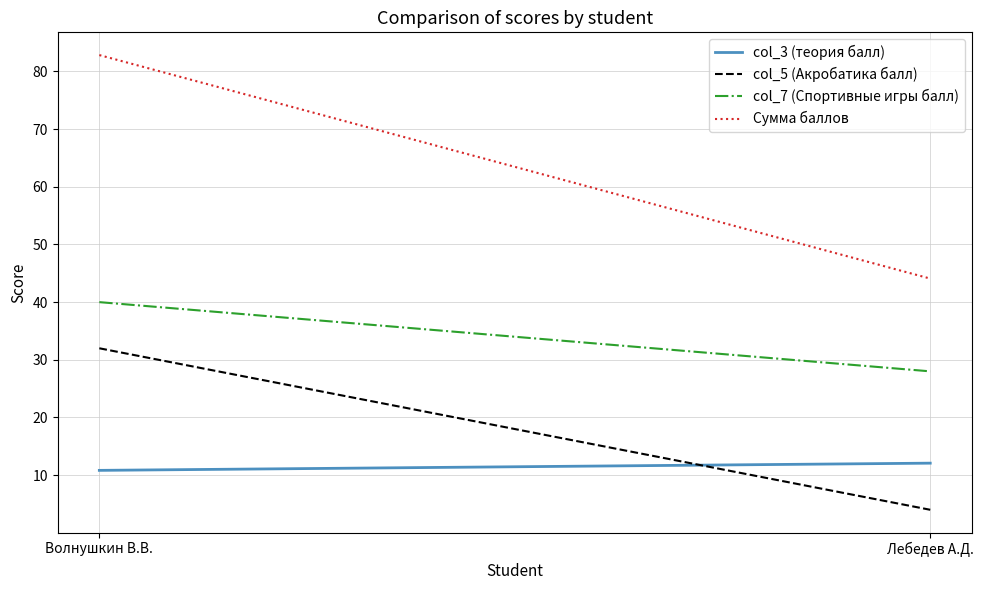

What is the value of the col_5 (Акробатика балл) point at the 2nd from the left?

4.0